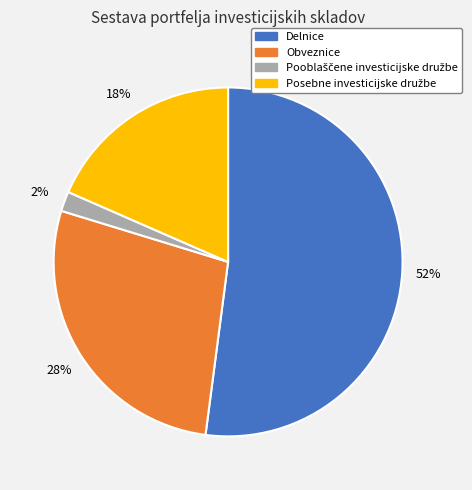

Is there any slice that represents more than half of the pie?

Yes